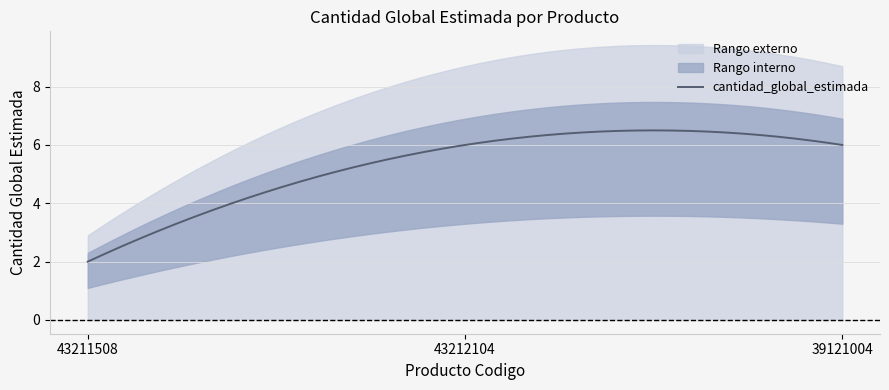

What is the sum of all values?

14